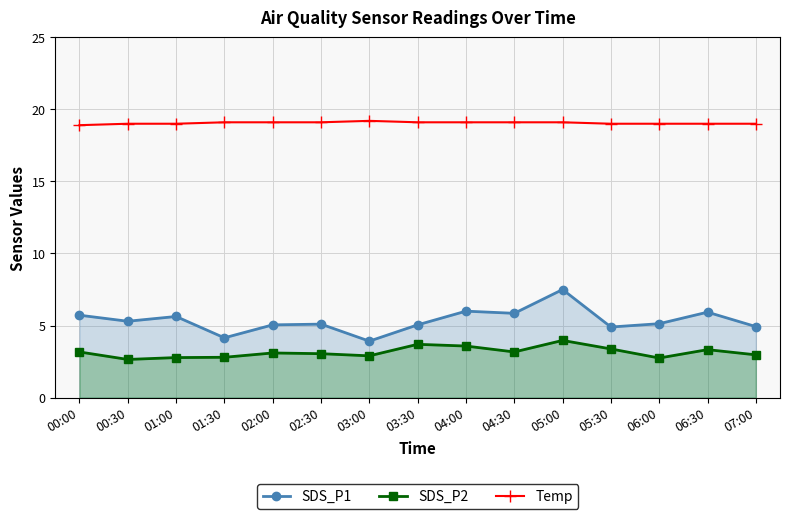

Reading right to left, what are all the values shown in this chart?

SDS_P1: 07:00=4.9	06:30=5.9	06:00=5.1	05:30=4.9	05:00=7.5	04:30=5.8	04:00=6.0	03:30=5.0	03:00=3.9	02:30=5.1	02:00=5.0	01:30=4.2	01:00=5.6	00:30=5.3	00:00=5.7
SDS_P2: 07:00=3.0	06:30=3.3	06:00=2.8	05:30=3.4	05:00=4.0	04:30=3.2	04:00=3.6	03:30=3.7	03:00=2.9	02:30=3.0	02:00=3.1	01:30=2.8	01:00=2.8	00:30=2.6	00:00=3.2
Temp: 07:00=19.0	06:30=19.0	06:00=19.0	05:30=19.0	05:00=19.1	04:30=19.1	04:00=19.1	03:30=19.1	03:00=19.2	02:30=19.1	02:00=19.1	01:30=19.1	01:00=19.0	00:30=19.0	00:00=18.9